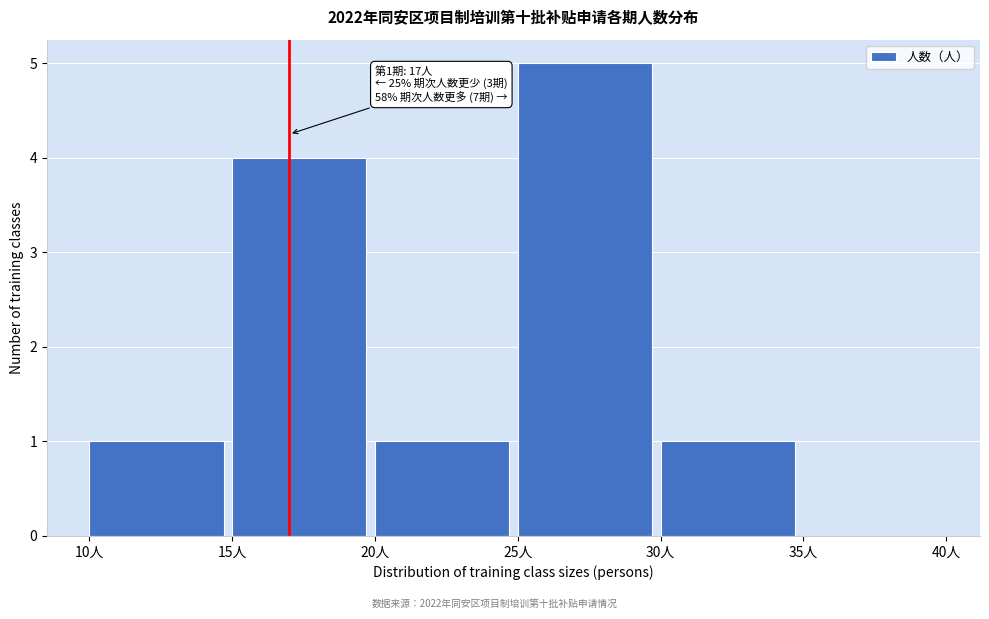

Over which range of the x-axis is the bar tallest?

25 to 30